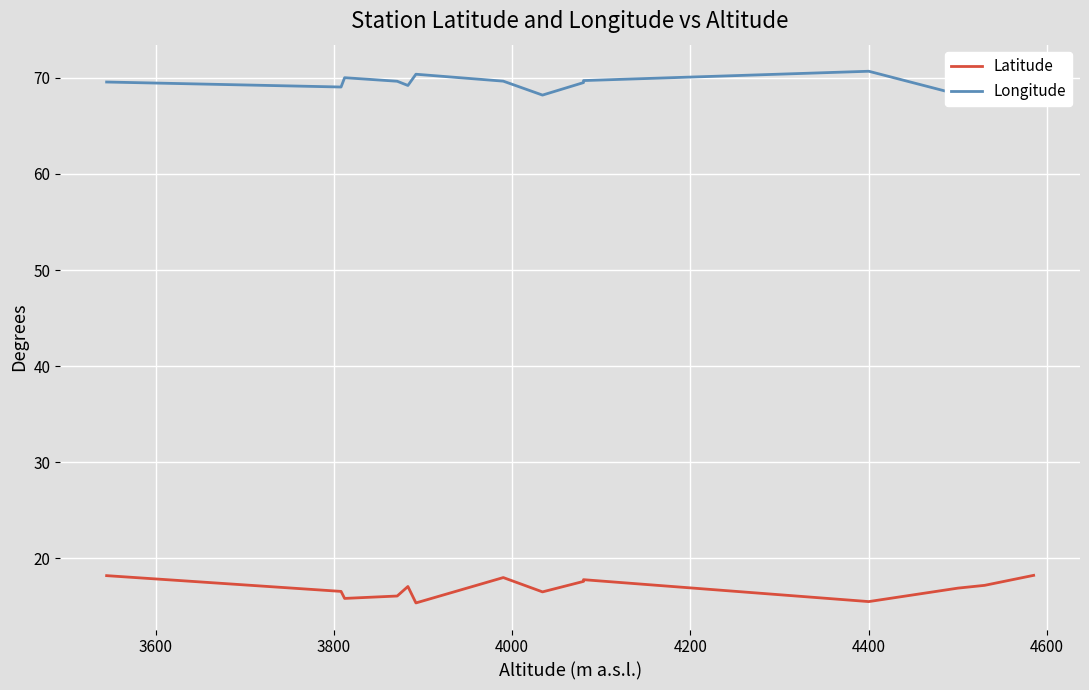

Where is the first local minimum for Latitude?

3800